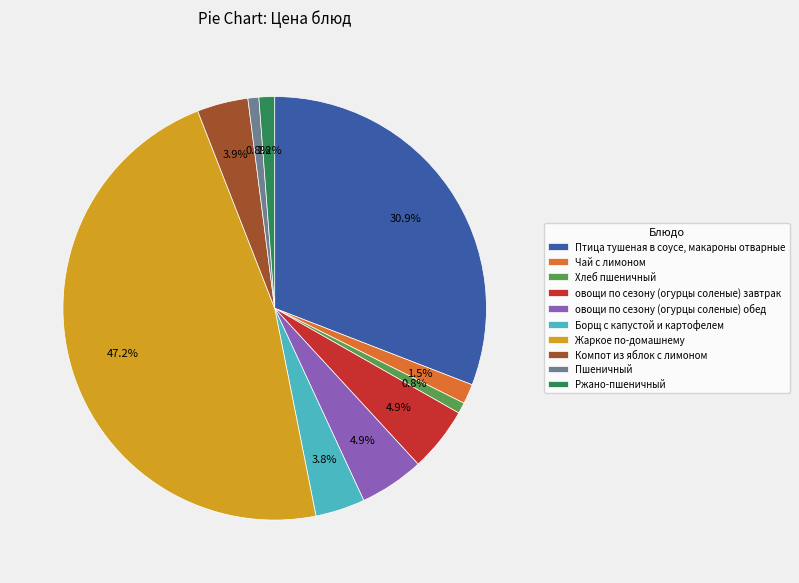

Approximately how many times larger is the value at овощи по сезону (огурцы соленые) завтрак compared to Компот из яблок с лимоном?

1.3